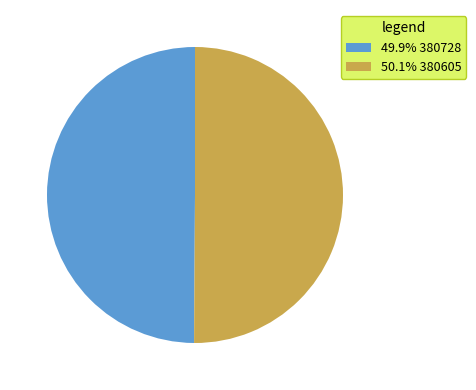

How many segments does this pie chart have?

2